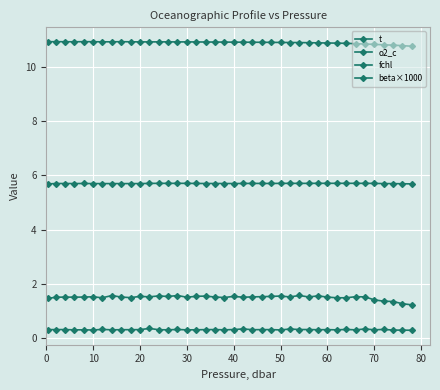

True or false: t and beta×1000 intersect in this chart.

False